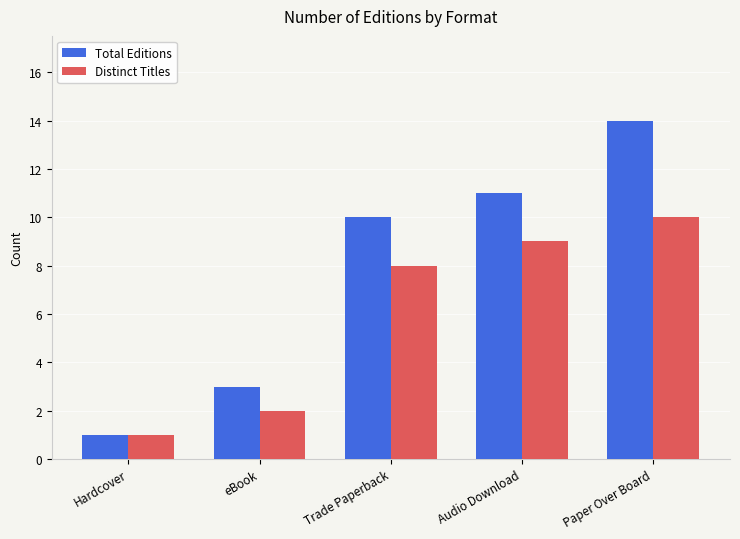

List the labels in order of Total Editions value, largest first.

Paper Over Board, Audio Download, Trade Paperback, eBook, Hardcover